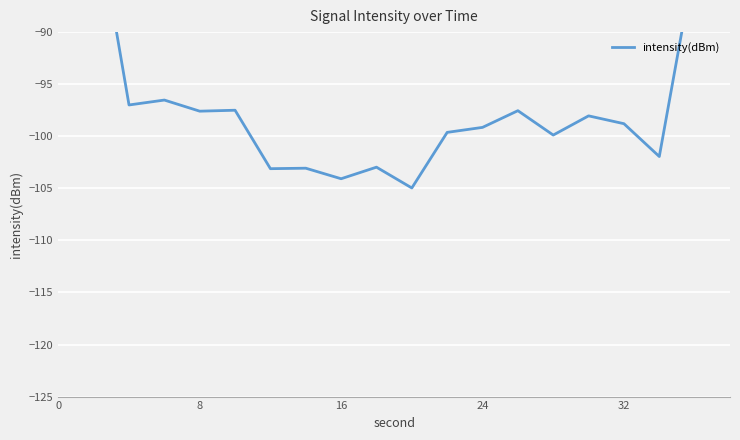

How many data points does each series have?

20